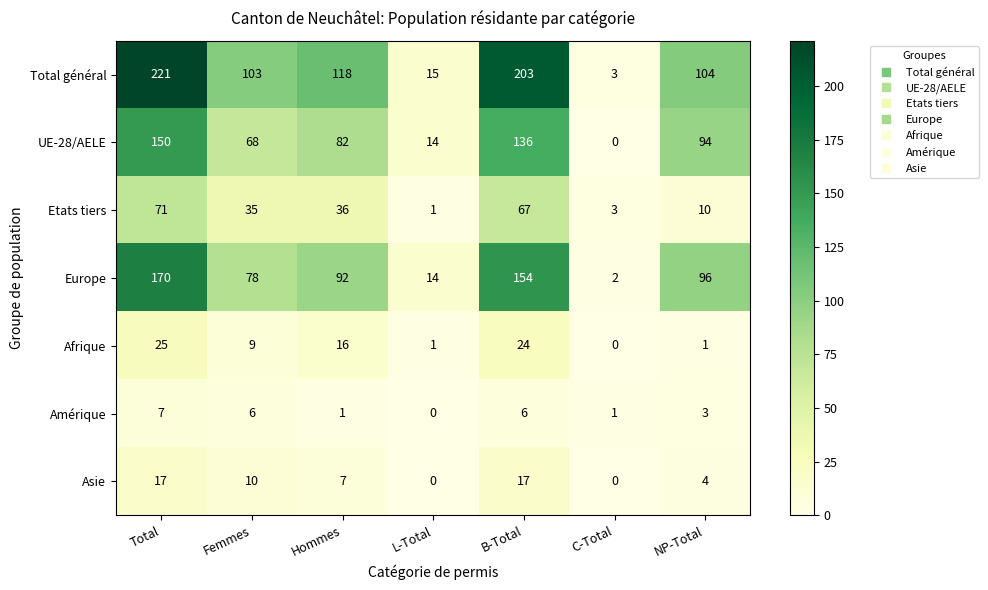

Which series has the largest total across all categories?

Total général